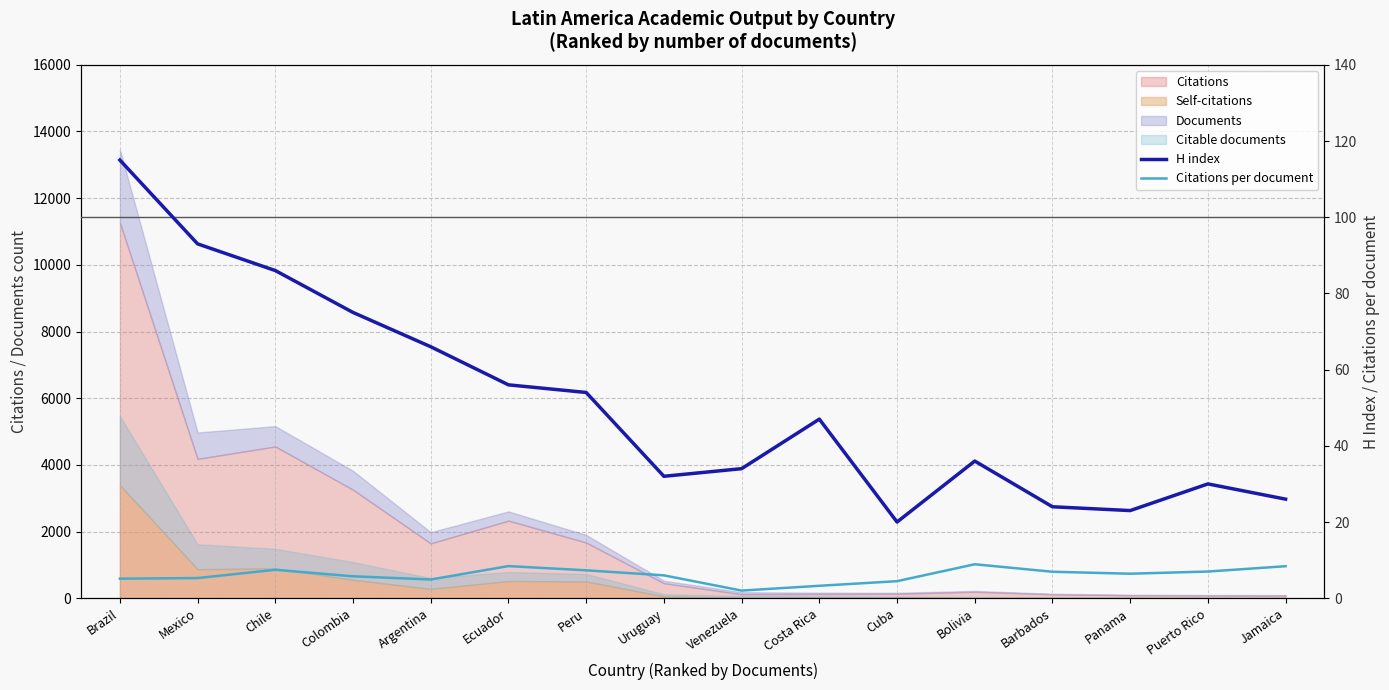

What is the difference between the highest and lowest values at Jamaica?

17.6